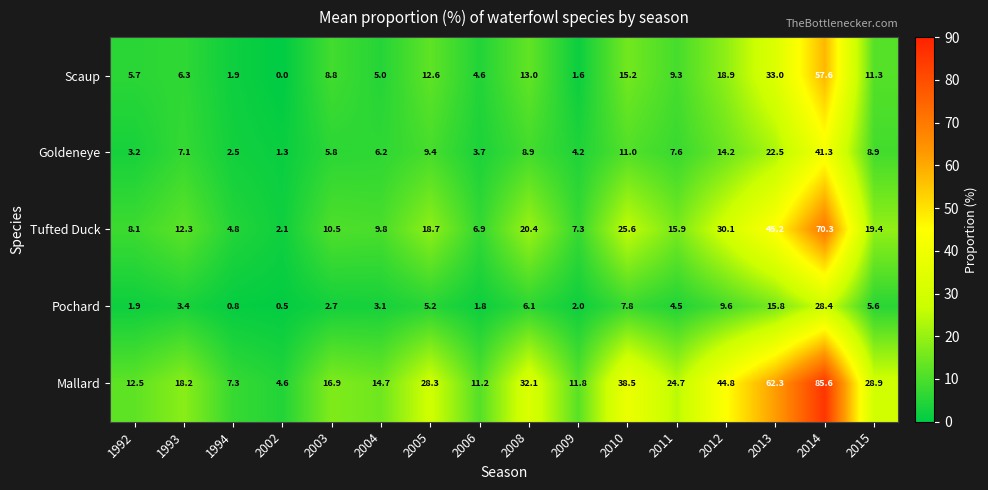

At which label is Mallard closest to 45?

2012